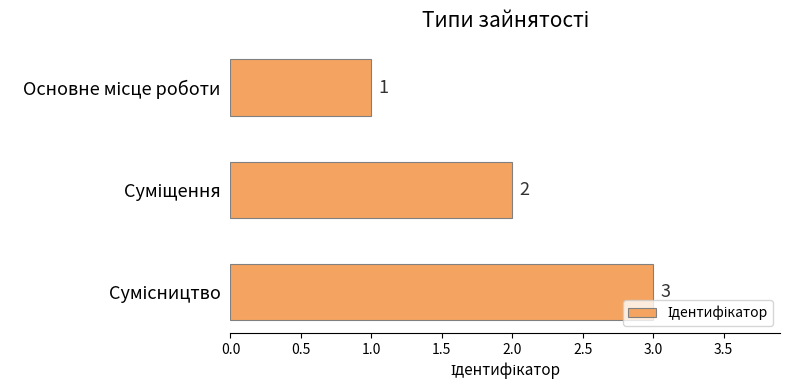

What is the maximum value shown in the chart?

3